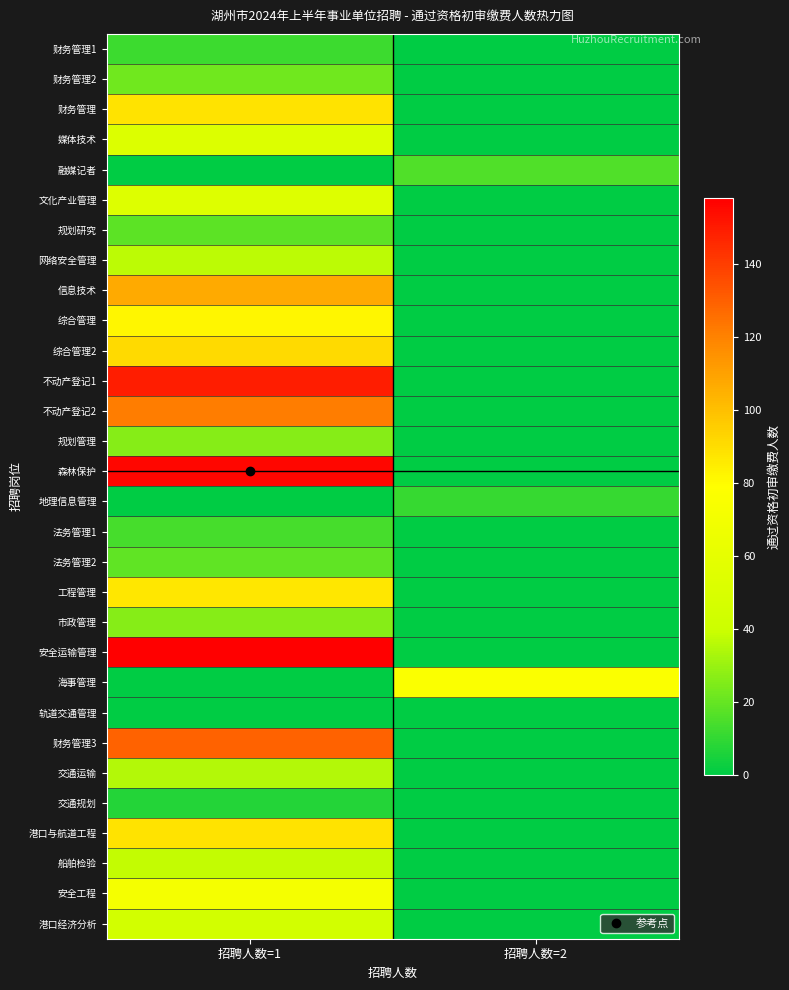

Reading left to right, transcribe all the data shown in this chart.

财务管理1: 招聘人数=1=12	招聘人数=2=0
财务管理2: 招聘人数=1=22	招聘人数=2=0
财务管理: 招聘人数=1=88	招聘人数=2=0
媒体技术: 招聘人数=1=52	招聘人数=2=0
融媒记者: 招聘人数=1=0	招聘人数=2=16
文化产业管理: 招聘人数=1=53	招聘人数=2=0
规划研究: 招聘人数=1=18	招聘人数=2=0
网络安全管理: 招聘人数=1=37	招聘人数=2=0
信息技术: 招聘人数=1=107	招聘人数=2=0
综合管理: 招聘人数=1=82	招聘人数=2=0
综合管理2: 招聘人数=1=91	招聘人数=2=0
不动产登记1: 招聘人数=1=149	招聘人数=2=0
不动产登记2: 招聘人数=1=121	招聘人数=2=0
规划管理: 招聘人数=1=26	招聘人数=2=0
森林保护: 招聘人数=1=156	招聘人数=2=0
地理信息管理: 招聘人数=1=0	招聘人数=2=11
法务管理1: 招聘人数=1=14	招聘人数=2=0
法务管理2: 招聘人数=1=19	招聘人数=2=0
工程管理: 招聘人数=1=87	招聘人数=2=0
市政管理: 招聘人数=1=26	招聘人数=2=0
安全运输管理: 招聘人数=1=158	招聘人数=2=0
海事管理: 招聘人数=1=0	招聘人数=2=76
轨道交通管理: 招聘人数=1=0	招聘人数=2=0
财务管理3: 招聘人数=1=129	招聘人数=2=0
交通运输: 招聘人数=1=35	招聘人数=2=0
交通规划: 招聘人数=1=7	招聘人数=2=0
港口与航道工程: 招聘人数=1=88	招聘人数=2=0
船舶检验: 招聘人数=1=38	招聘人数=2=0
安全工程: 招聘人数=1=71	招聘人数=2=0
港口经济分析: 招聘人数=1=45	招聘人数=2=0